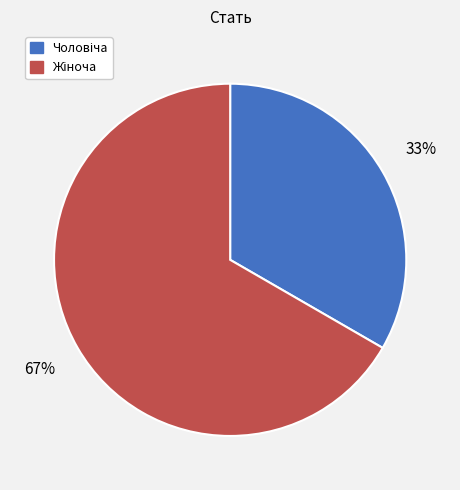

How many slices are in this pie chart?

2